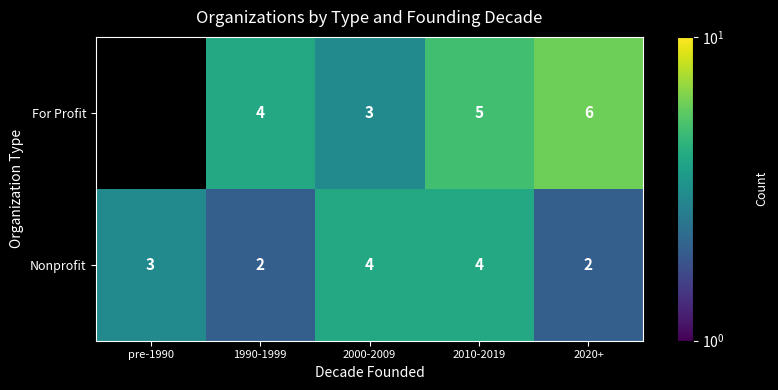

Is it true that For Profit equals 5.3 at 2000-2009?

False